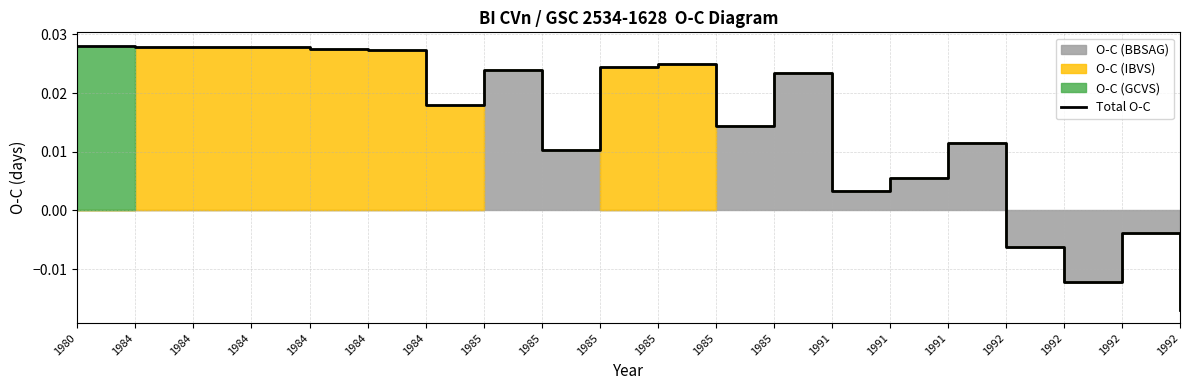

Rank the categories by value from highest to lowest.

1980, 1984, 1984, 1984, 1984, 1984, 1985, 1985, 1985, 1985, 1984, 1985, 1991, 1985, 1991, 1991, 1992, 1992, 1992, 1992